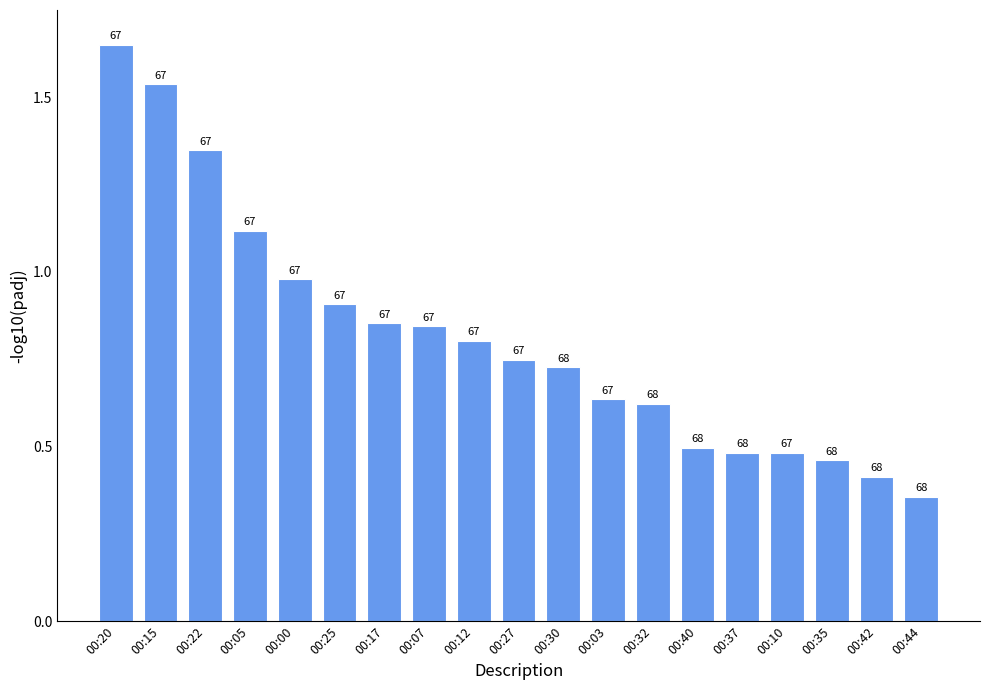

What is the label of the 8th bar from the left?

00:07